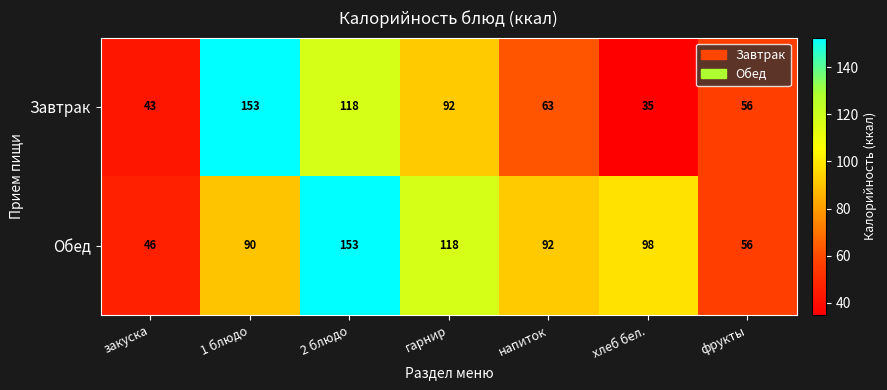

Rank the series by their average value, from lowest to highest.

Завтрак, Обед